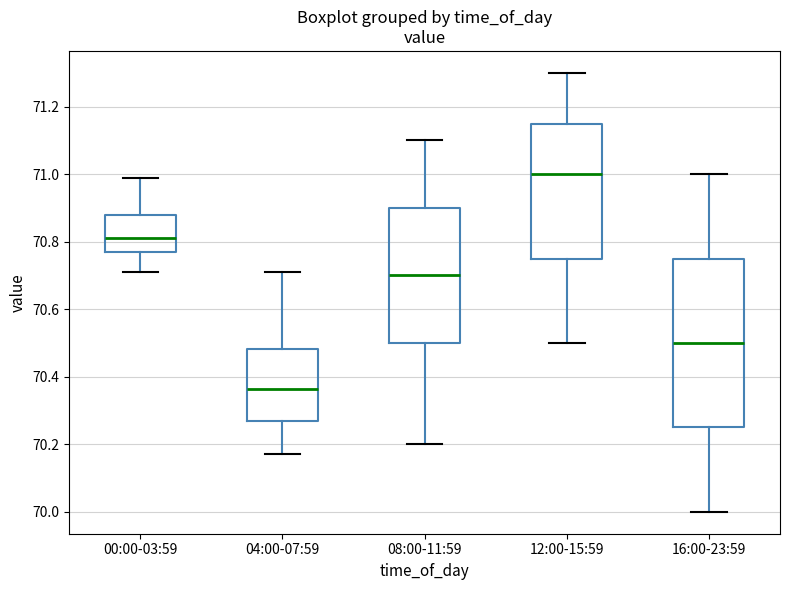

Which box has the highest median line?

12:00-15:59